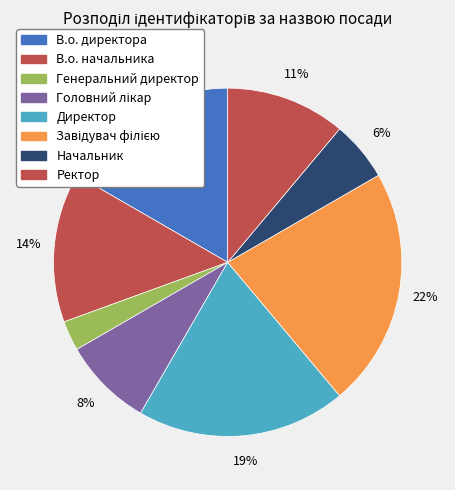

How many segments does this pie chart have?

8